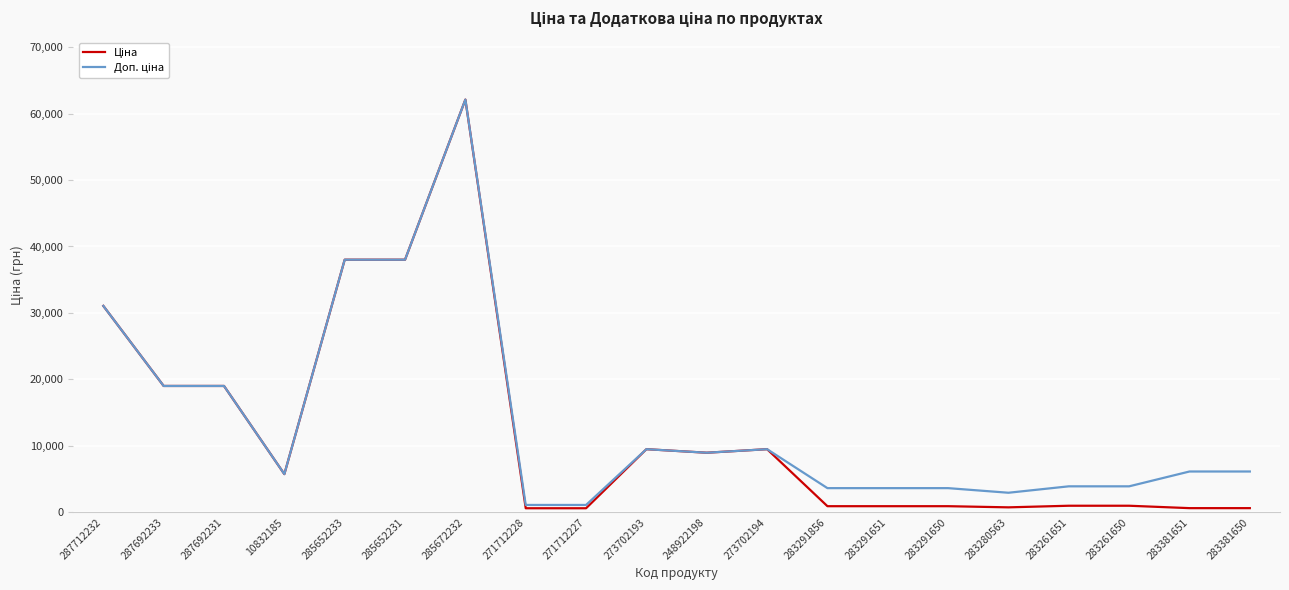

At which category is the sum across all series the highest?

285672232